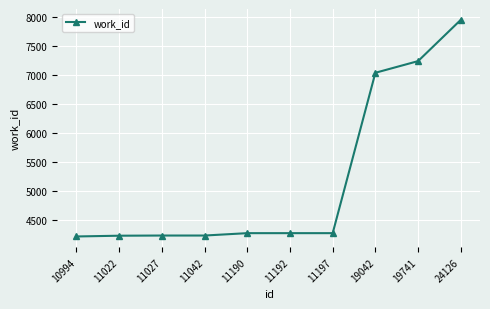

What is the smallest value displayed?

4222